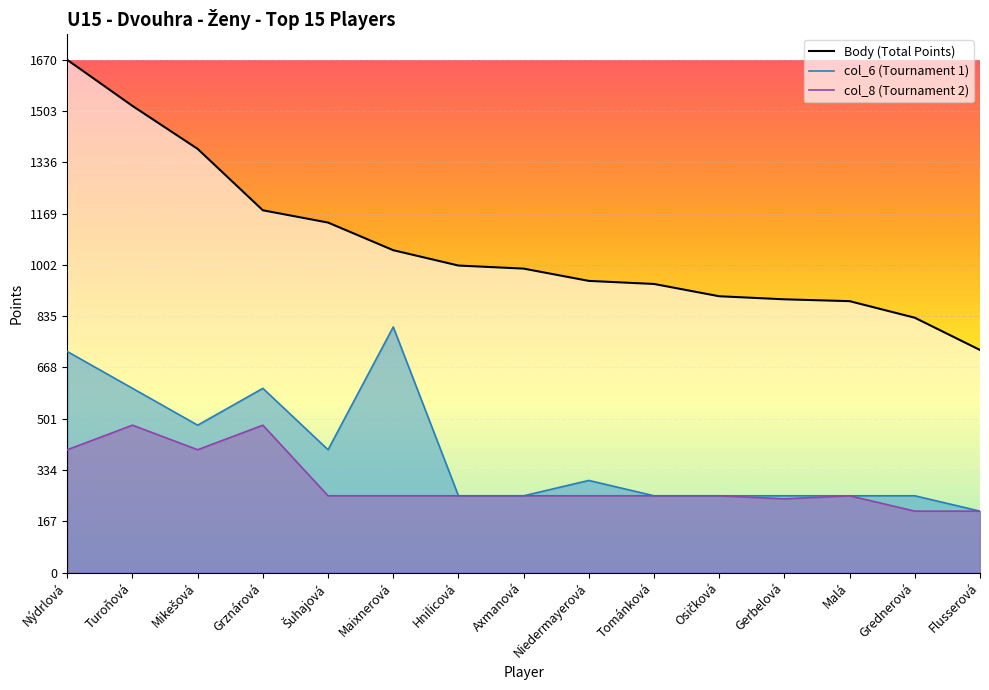

What is the greatest value displayed?

1670